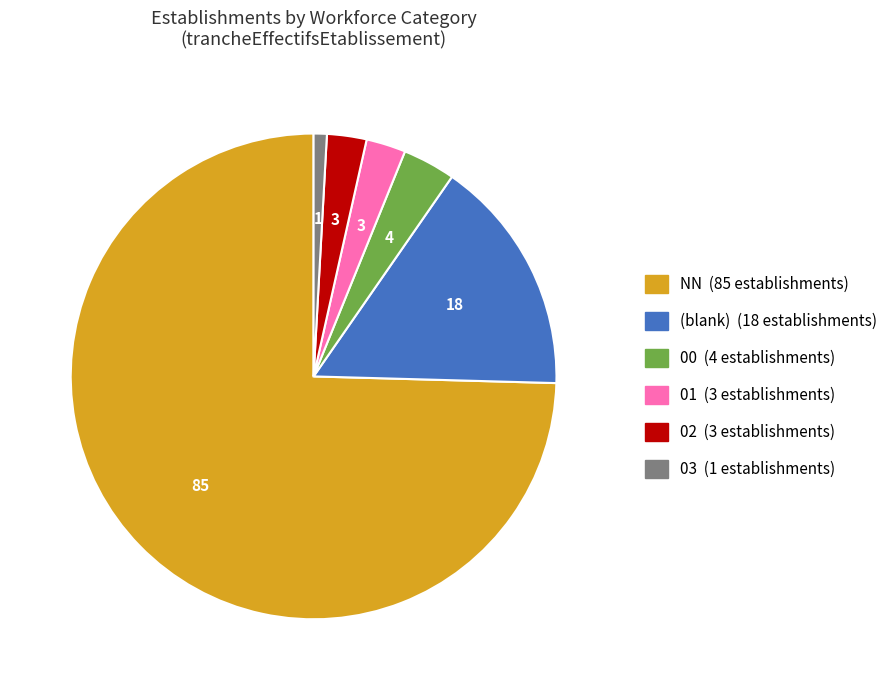

Is there any slice that represents more than half of the pie?

Yes